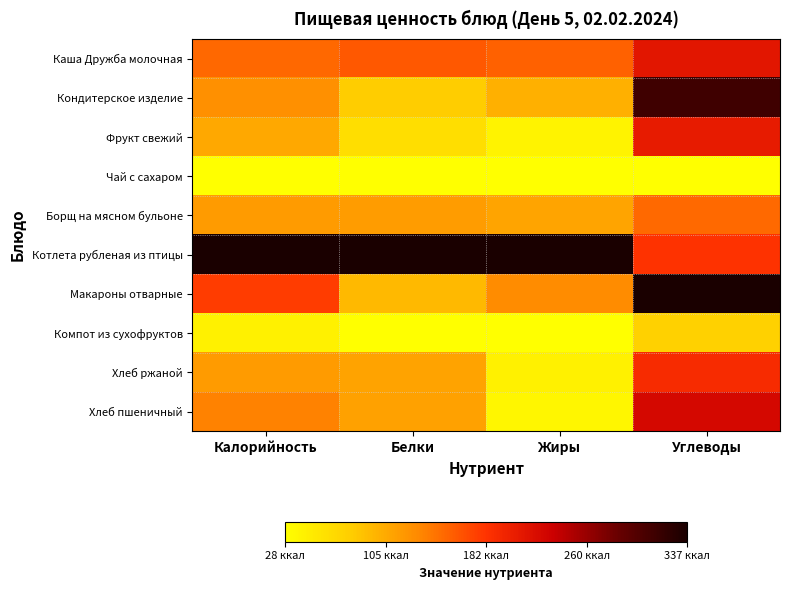

Which category has the highest value across all series?

Калорийность